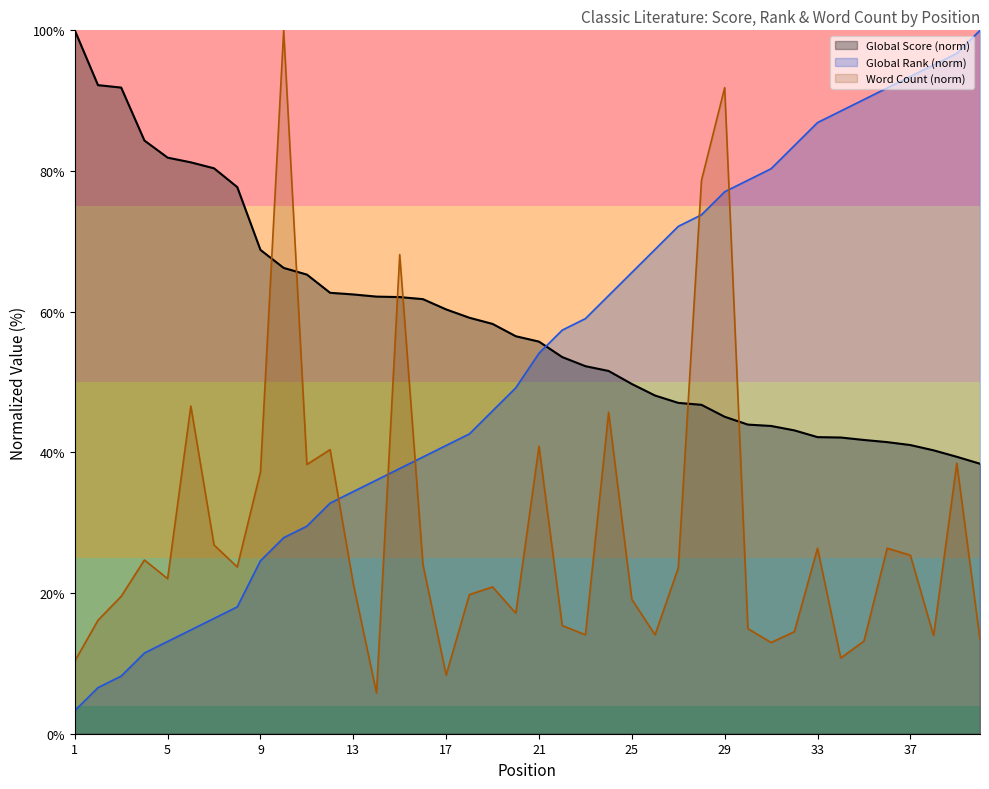

At which label is Global Rank closest to 51?

20